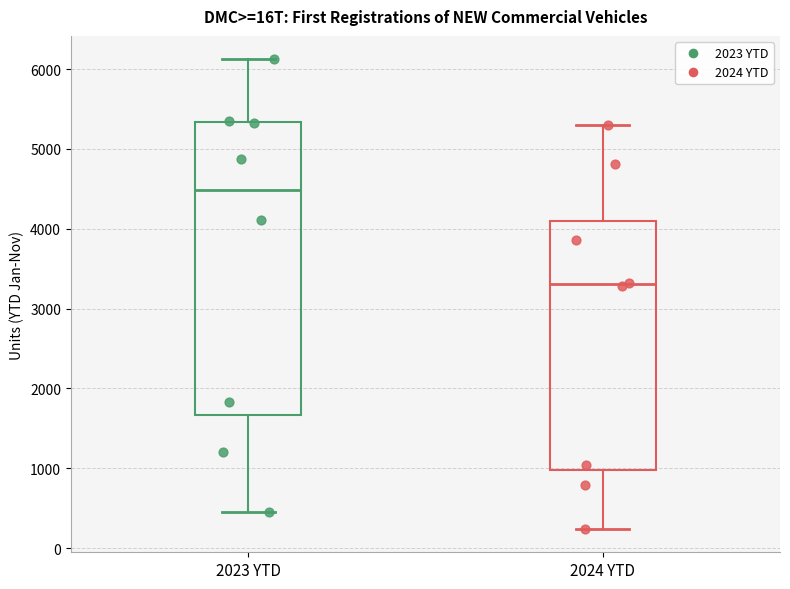

Which box is the tallest, from its lower edge to its upper edge?

2023 YTD